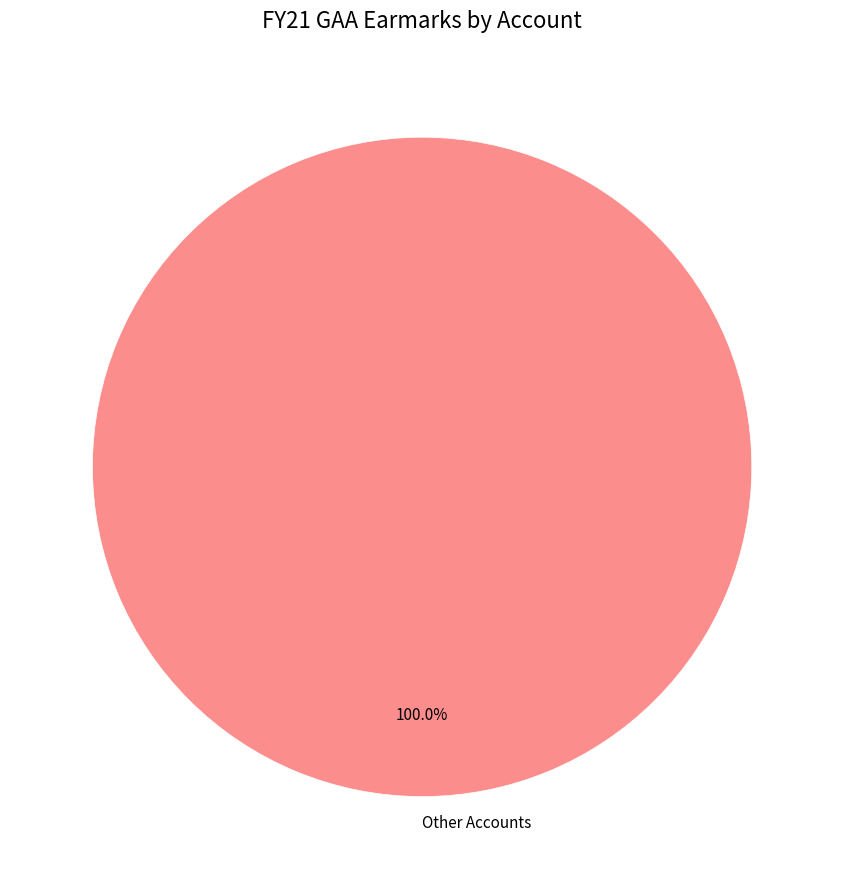

Does any single category account for the majority?

Yes